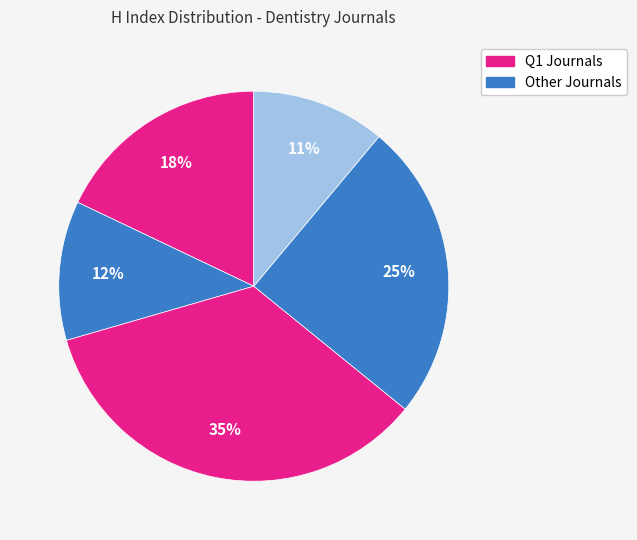

How many segments does this pie chart have?

5